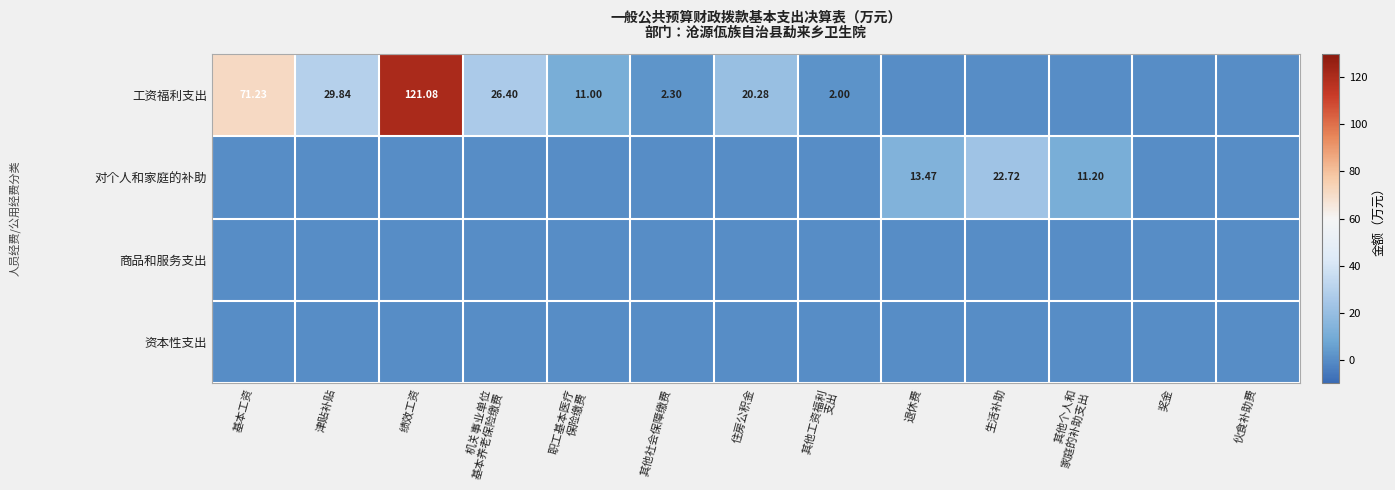

Which category has the highest value across all series?

绩效工资